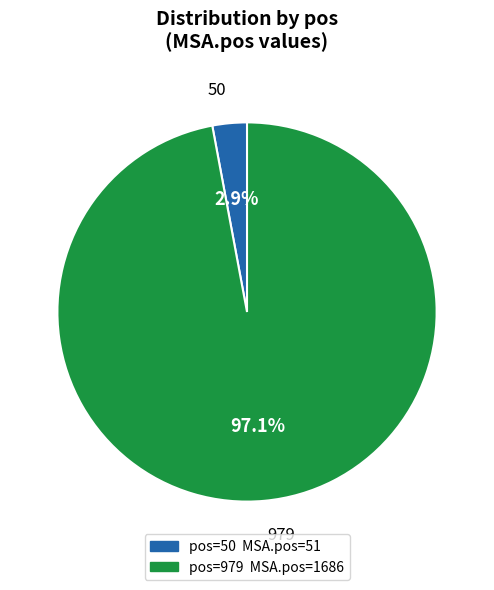

How many slices are in this pie chart?

2